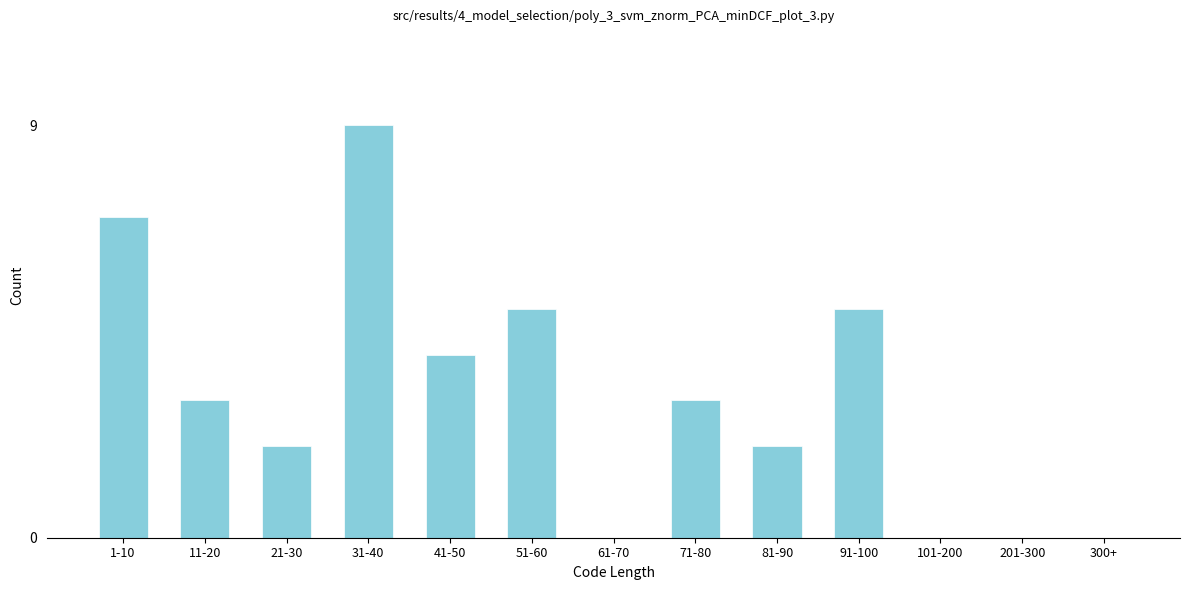

Reading left to right, transcribe all the data shown in this chart.

1-10=7	11-20=3	21-30=2	31-40=9	41-50=4	51-60=5	61-70=0	71-80=3	81-90=2	91-100=5	101-200=0	201-300=0	300+=0